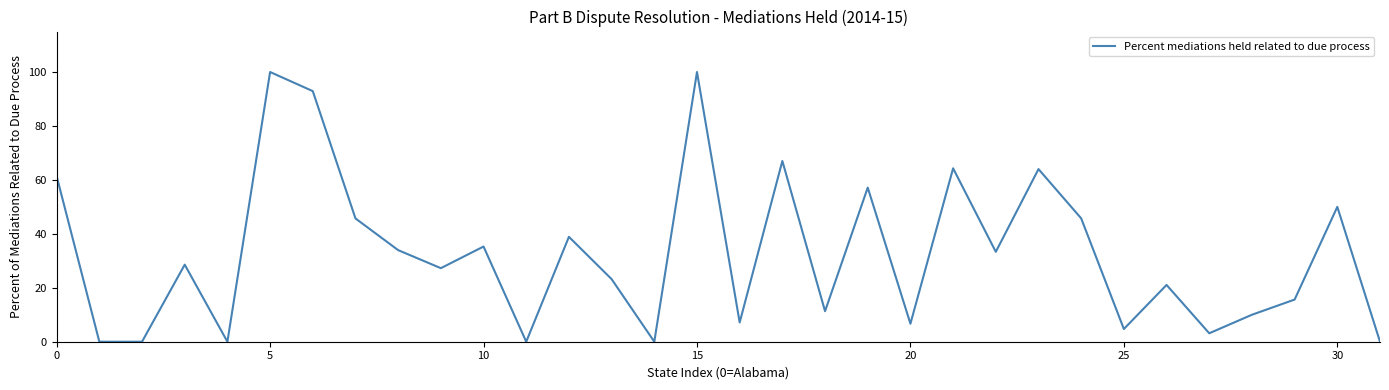

Count the number of values greater than 28.

16